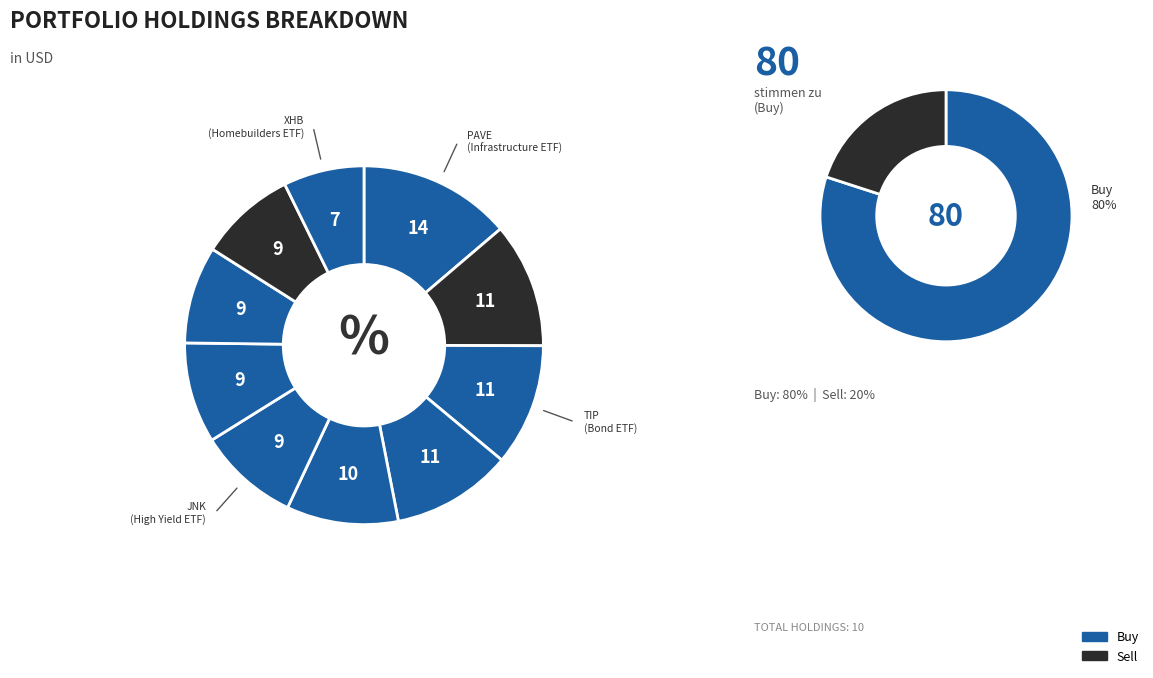

Which category has the smallest portion of the pie?

XHB